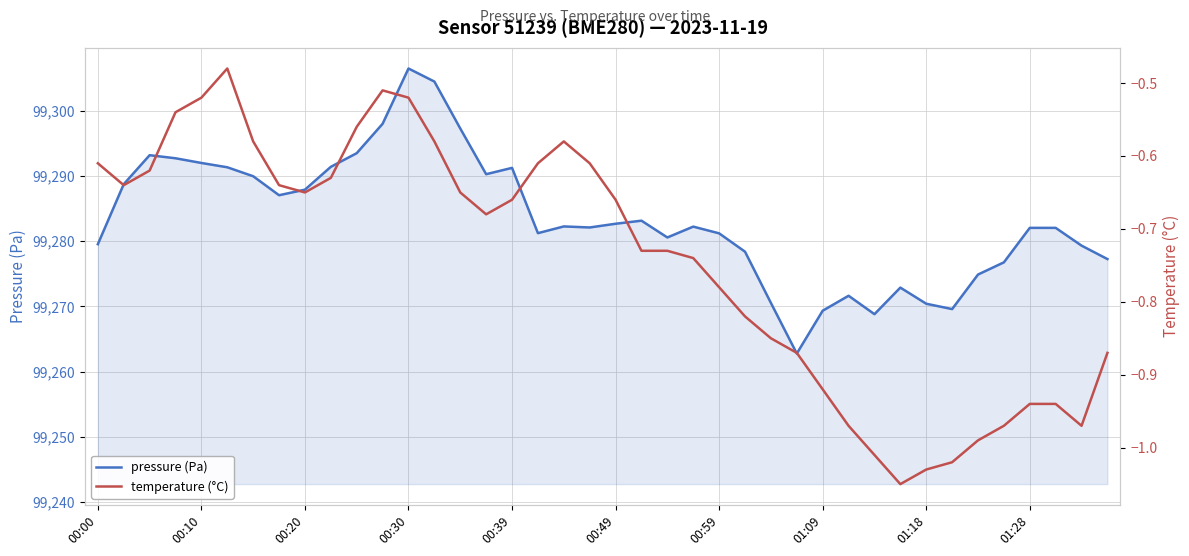

What is the average value of the pressure (Pa) series?

99283.4